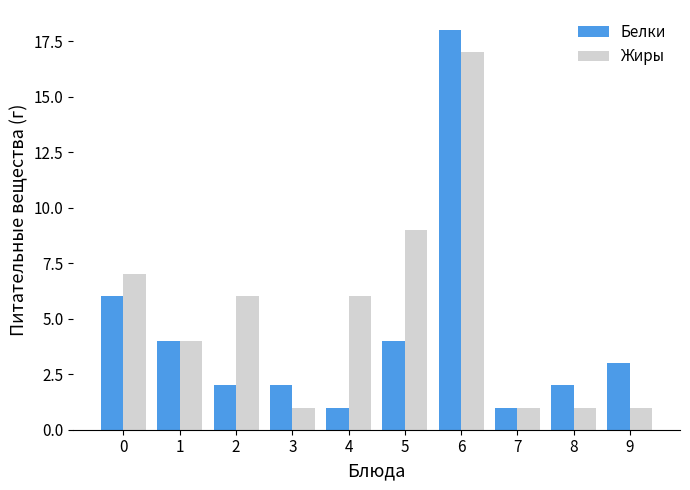

Count the number of categories in the chart.

10